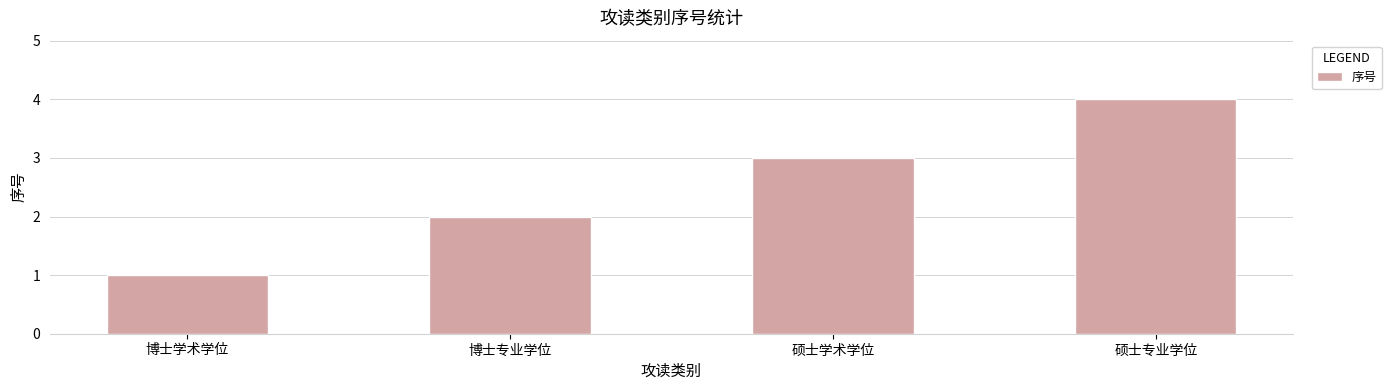

Count the number of categories in the chart.

4